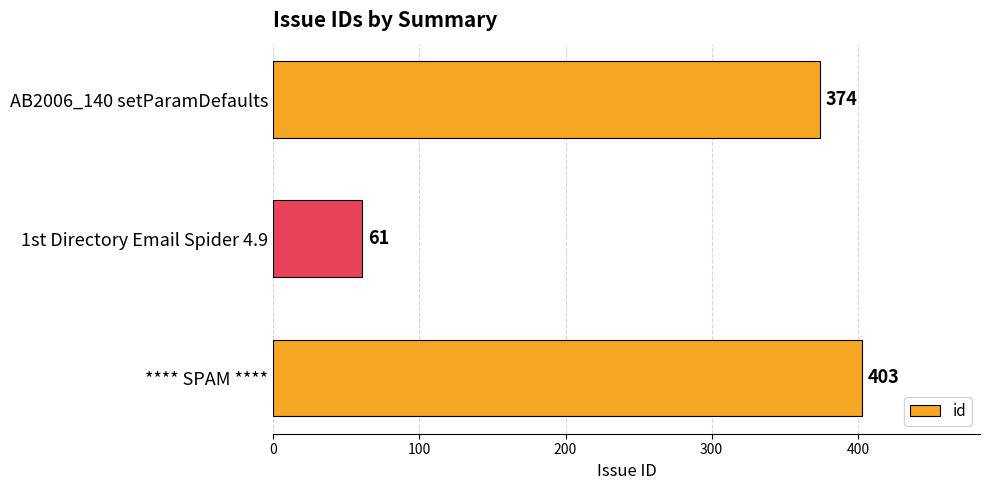

What is the sum of all values?

838